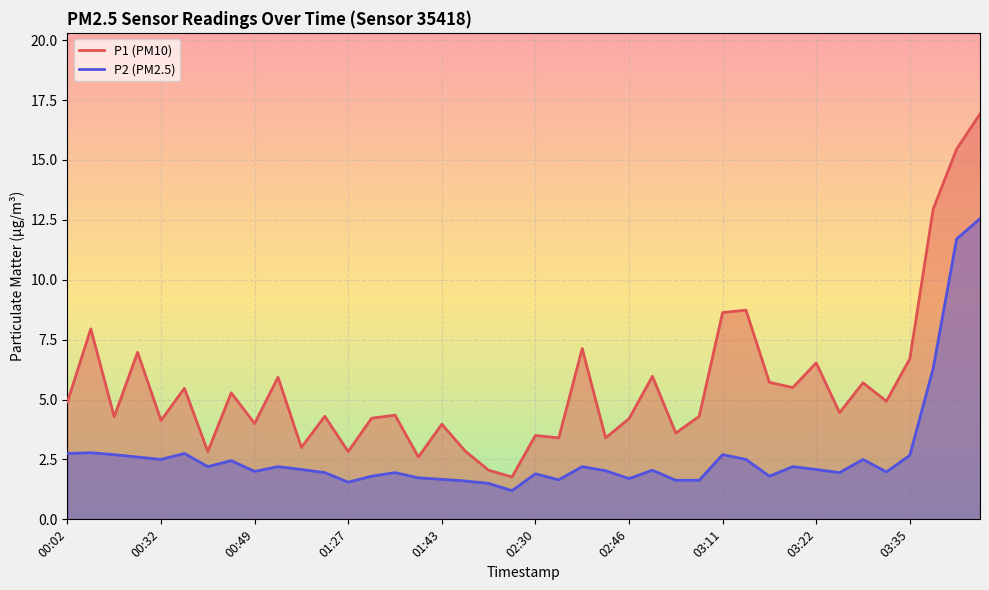

What is the label of the 34th point from the left?

03:25